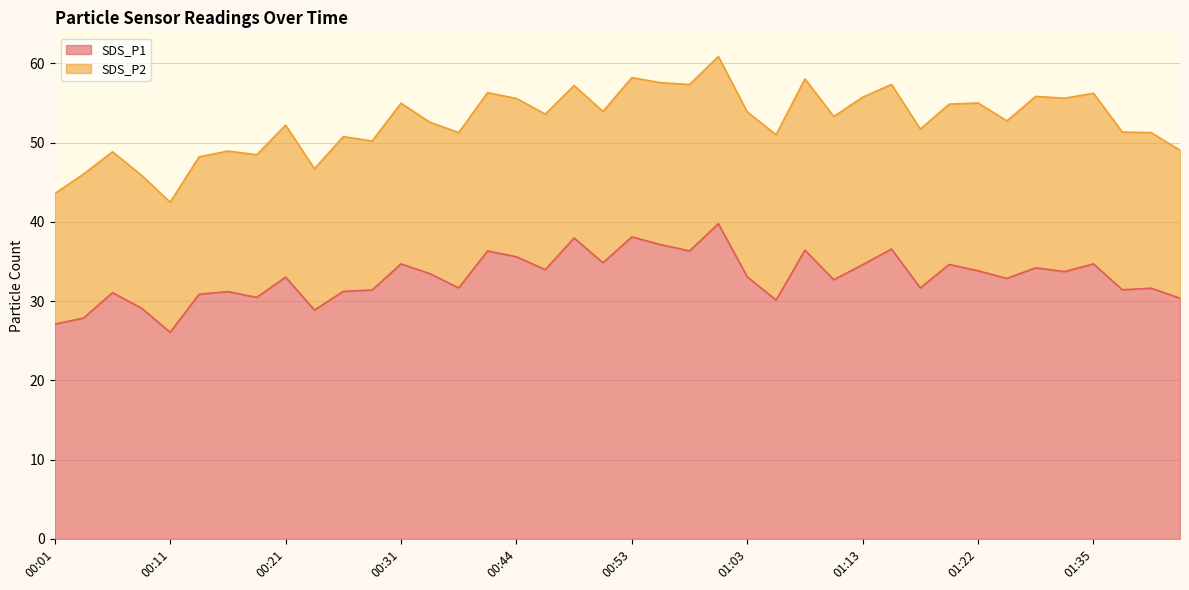

What is the smallest value displayed?

26.1